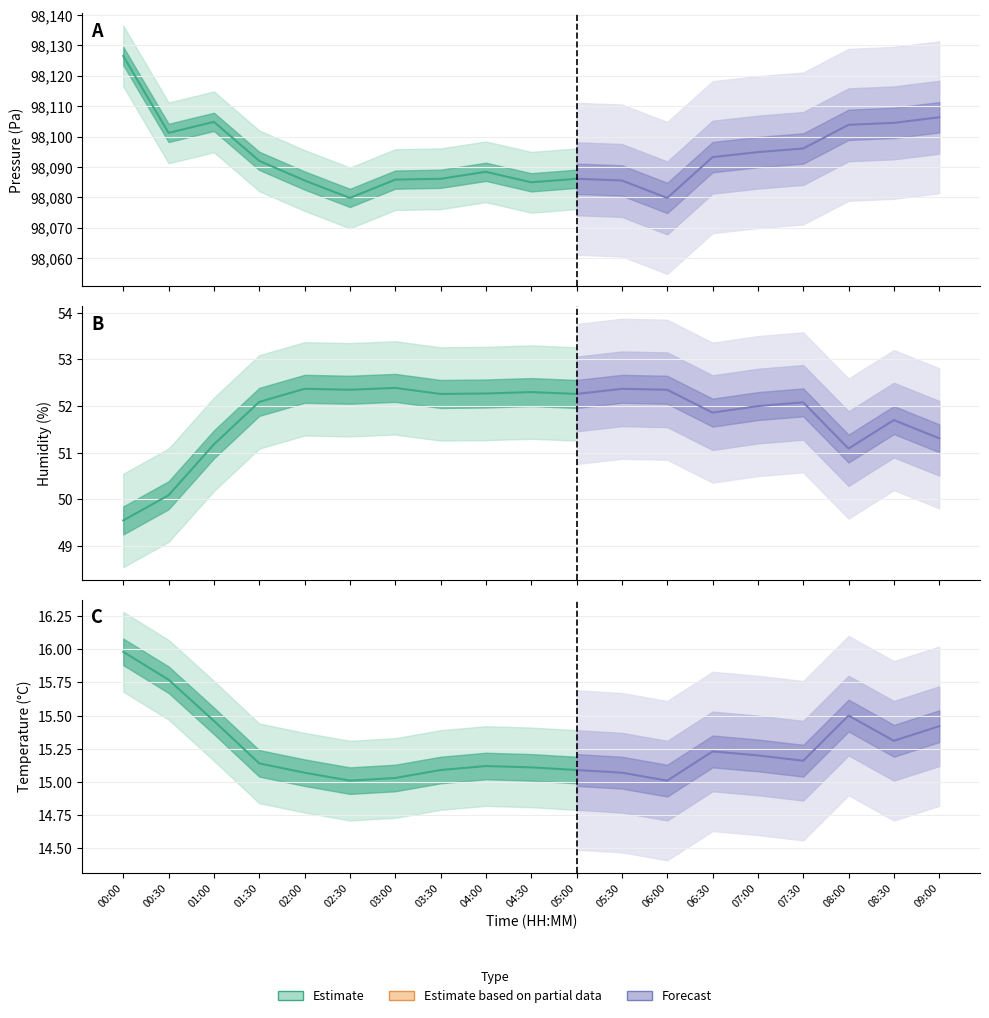

How many interior local peaks does the temperature series have?

3